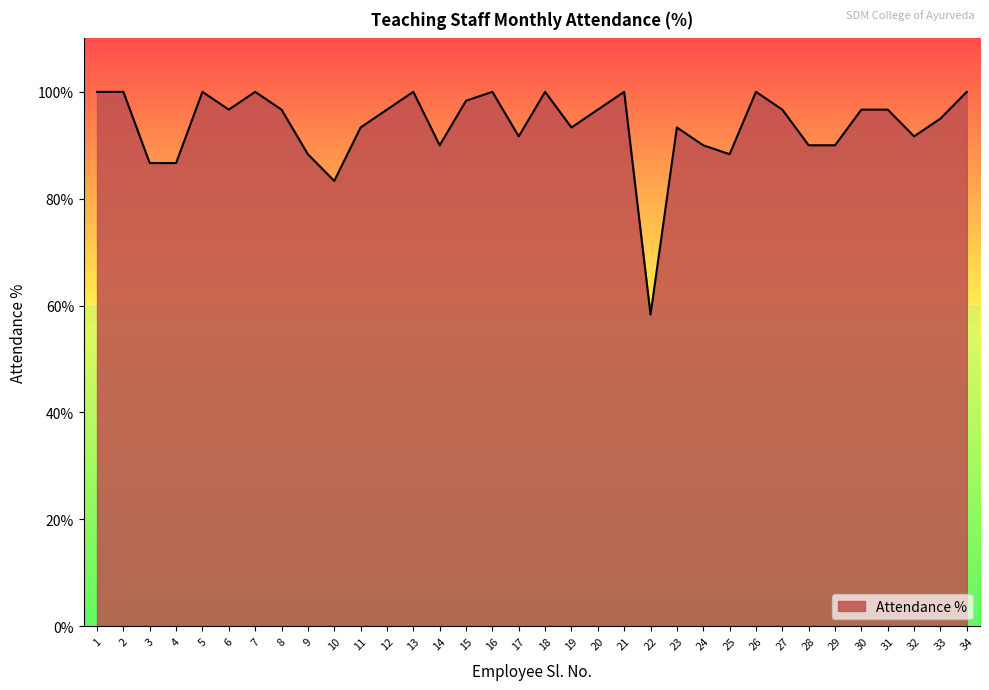

Does the chart have visible grid lines?

No